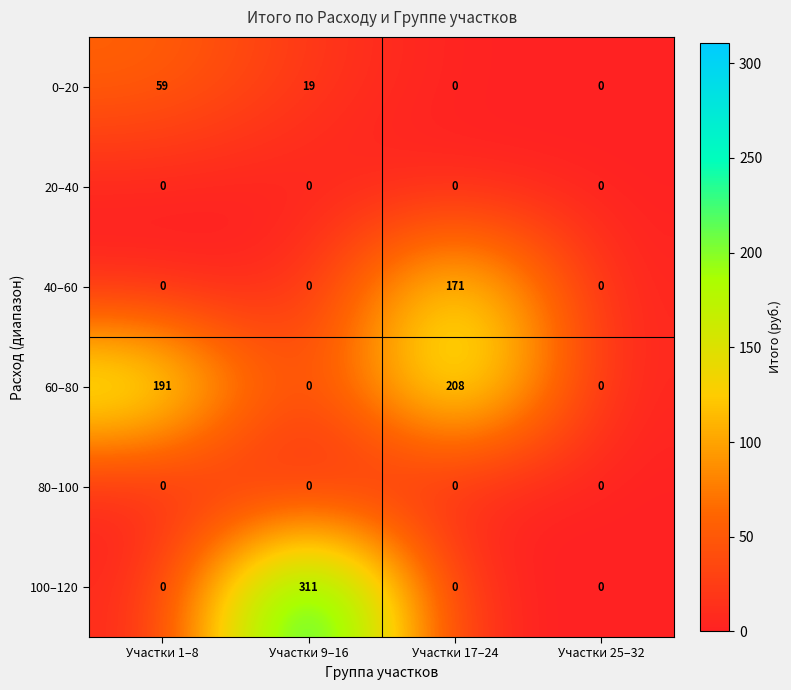

Reading left to right, list all the values displayed in this chart.

0–20: 59	19	0	0
20–40: 0	0	0	0
40–60: 0	0	171	0
60–80: 191	0	208	0
80–100: 0	0	0	0
100–120: 0	311	0	0